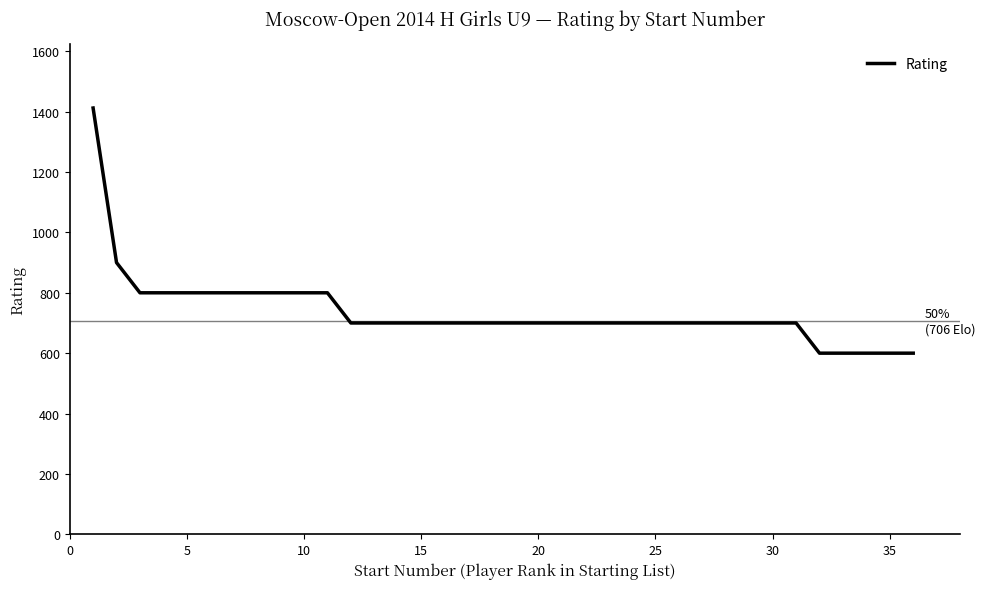

What is the greatest value displayed?

1412